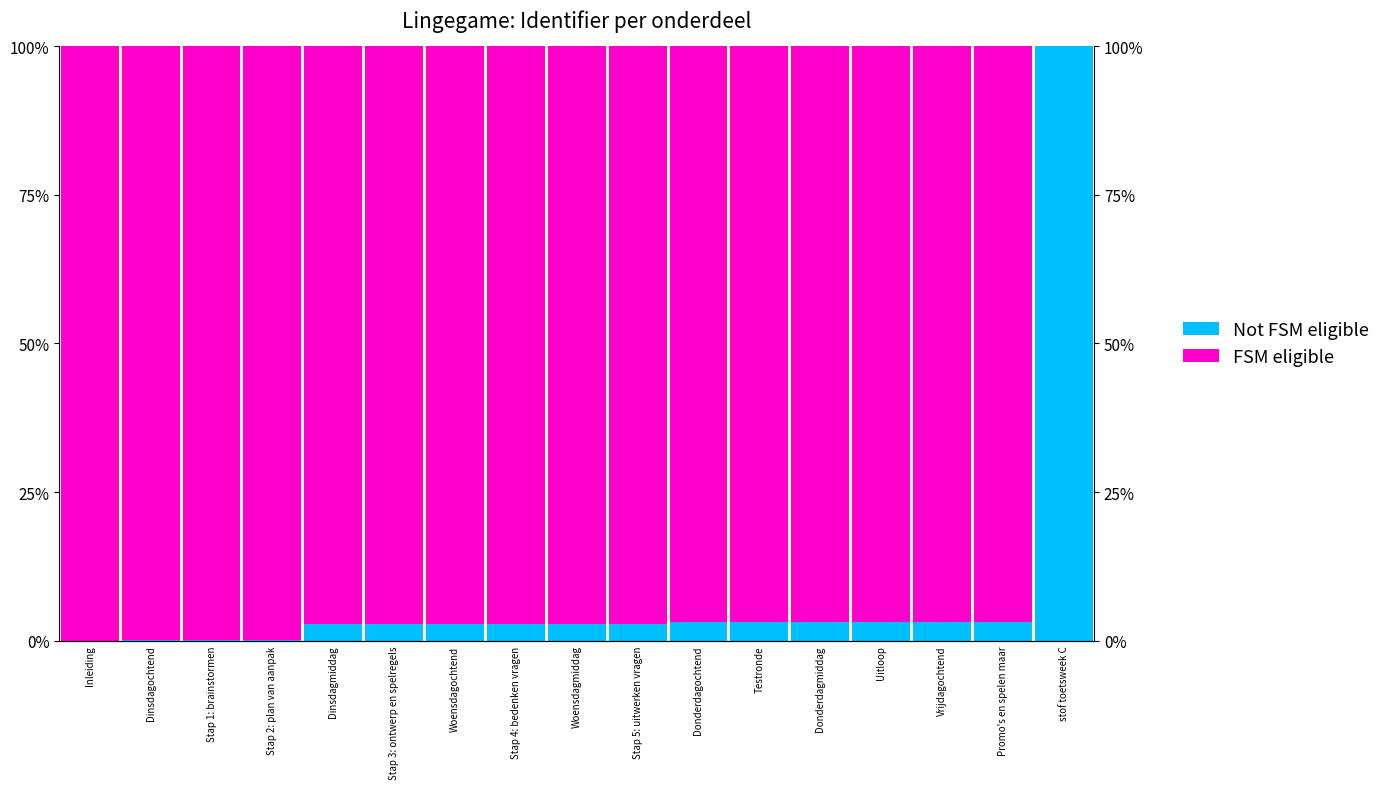

What is the difference between the maximum and minimum values in the Not FSM eligible series?

100.0